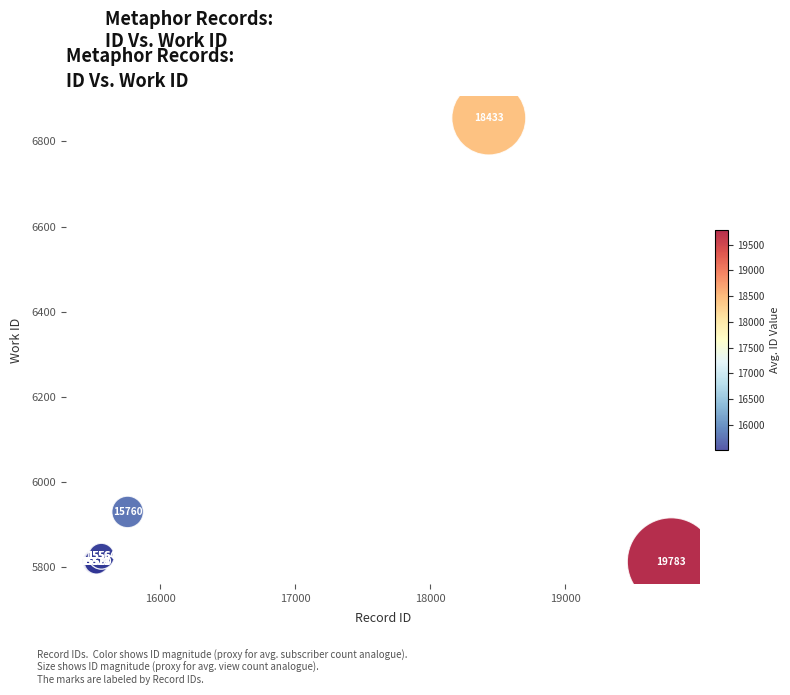

What Y value in the scatter plot is closest to 6334?

5930